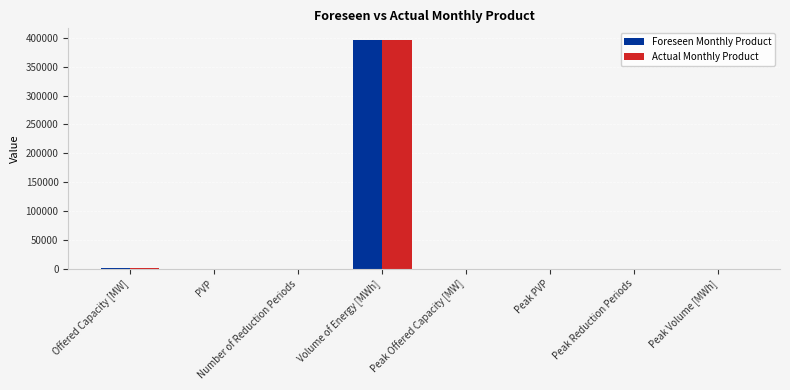

What is the highest value of the Actual Monthly Product series?

396593.0